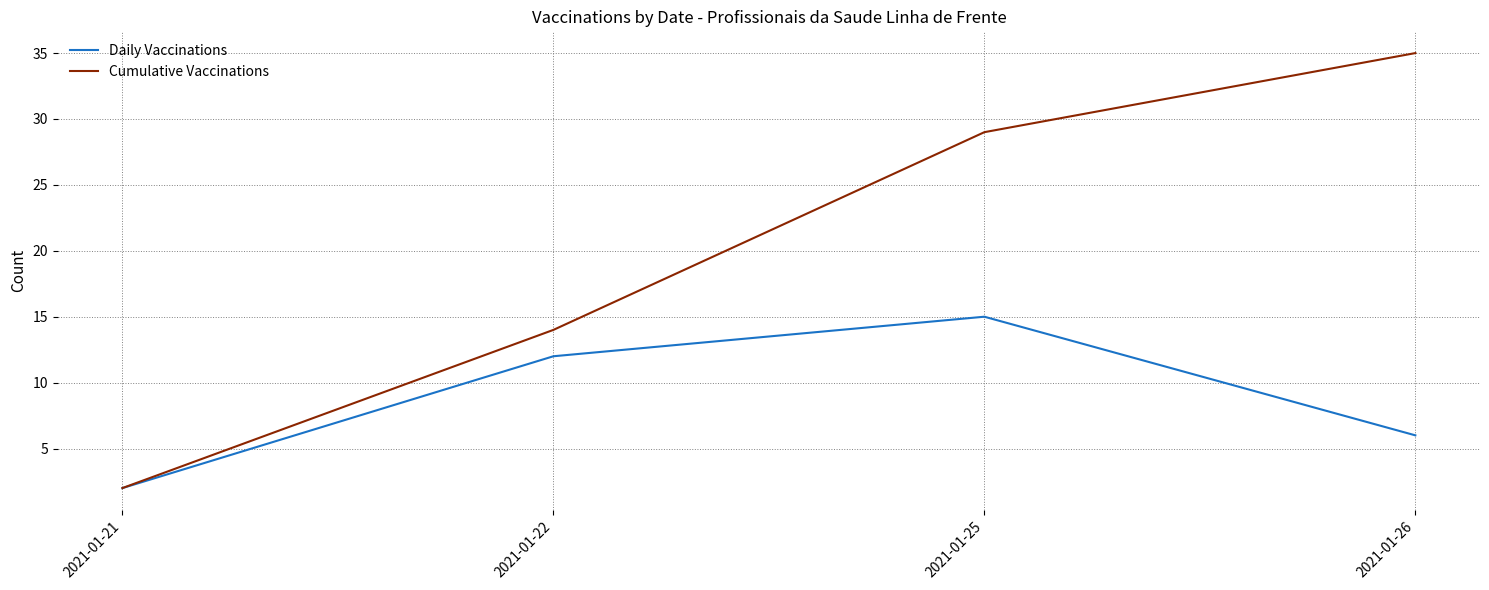

At 2021-01-25, list the series in order from smallest to largest.

Daily Vaccinations, Cumulative Vaccinations